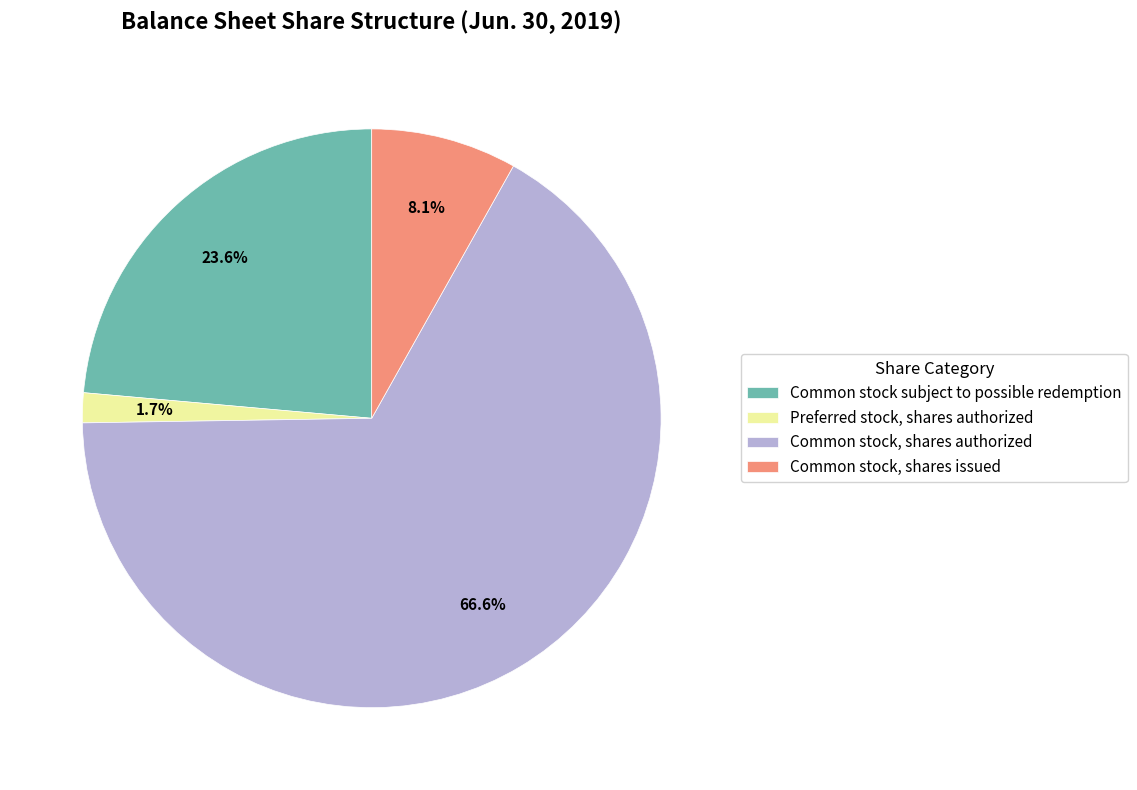

Rank the categories by value from lowest to highest.

Preferred stock, shares authorized, Common stock, shares issued, Common stock subject to possible redemption, Common stock, shares authorized